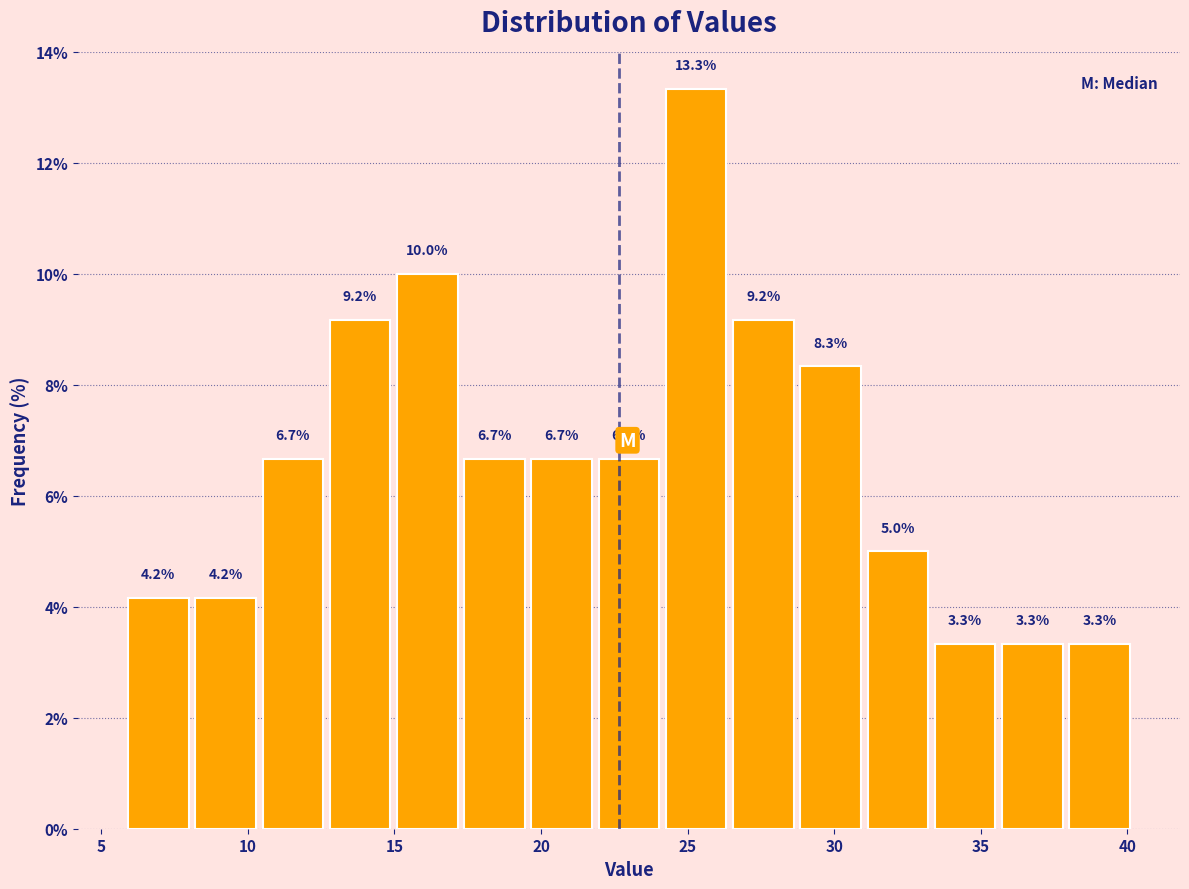

Reading left to right, list every bar in this chart as the range it spans on the x-axis followed by its height. The bar edges are not printed on the chart, so give them approximately, as read against the axis.

6.0 to 8.0: 4.2
8.0 to 10.5: 4.2
10.5 to 12.5: 6.7
12.5 to 15.0: 9.2
15.0 to 17.5: 10.0
17.5 to 19.5: 6.7
19.5 to 22.0: 6.7
22.0 to 24.0: 6.7
24.0 to 26.5: 13.3
26.5 to 28.5: 9.2
28.5 to 31.0: 8.3
31.0 to 33.5: 5.0
33.5 to 35.5: 3.3
35.5 to 38.0: 3.3
38.0 to 40.0: 3.3